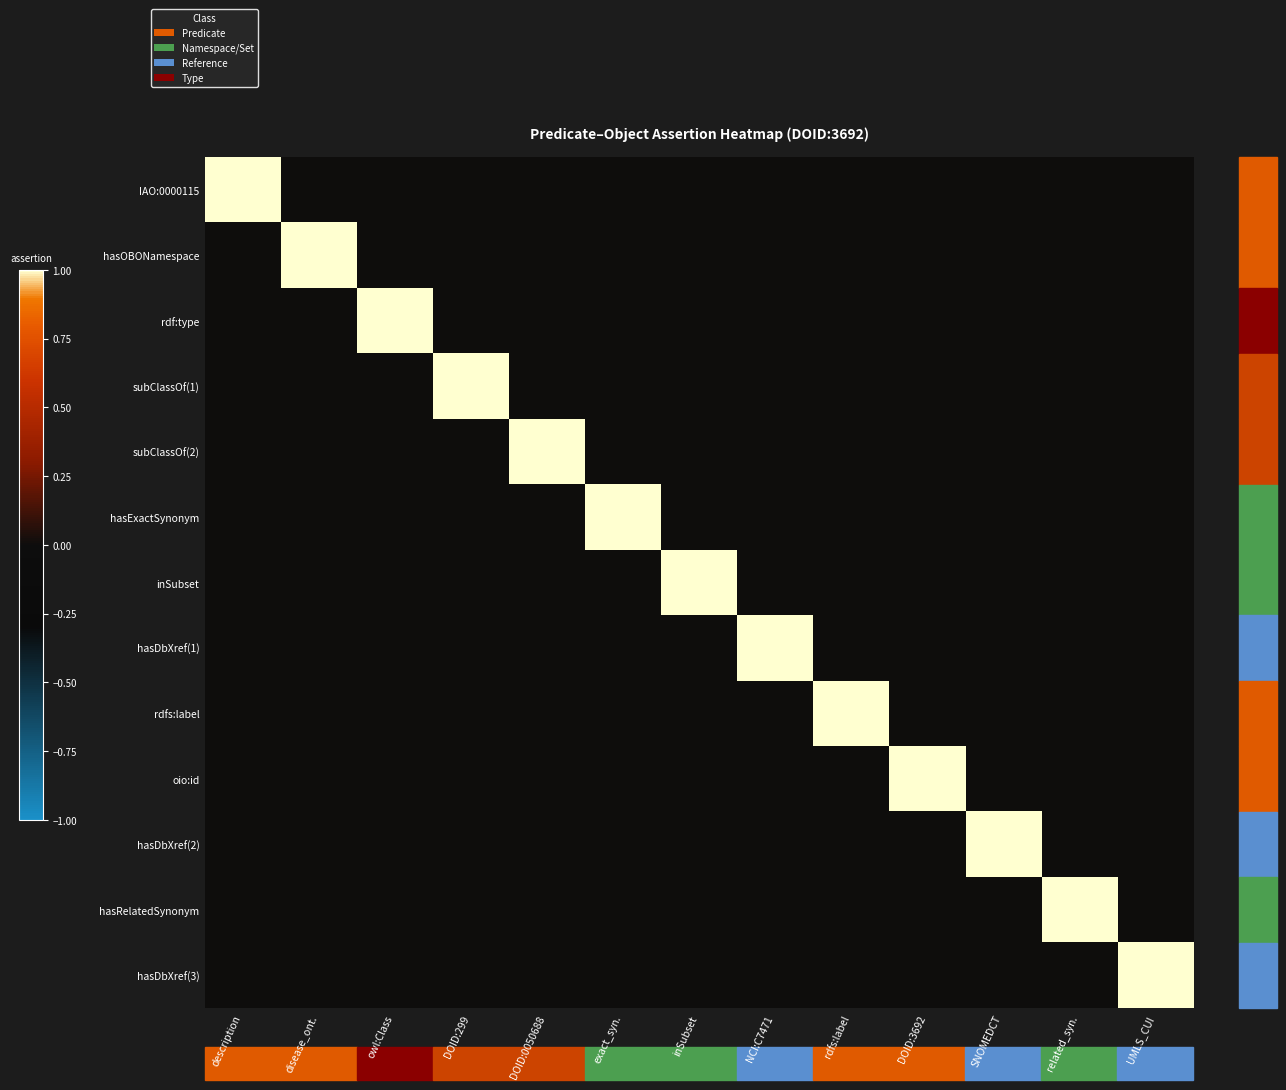

What is the difference between the highest and lowest values at exact_syn.?

1